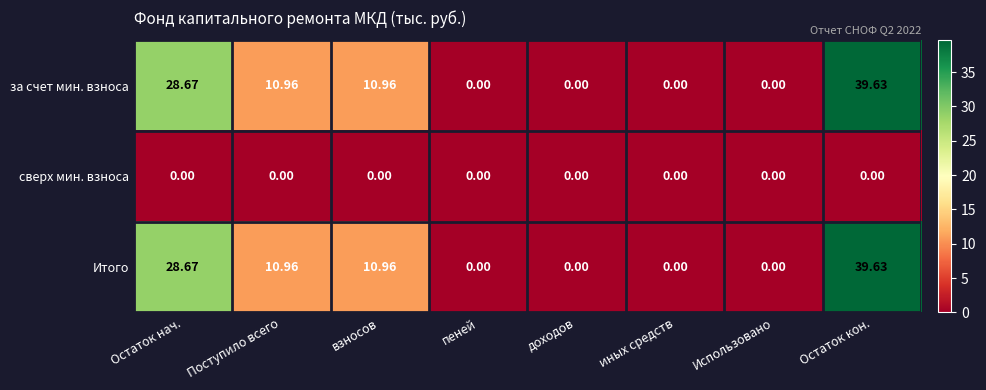

How many distinct data groups are displayed?

3